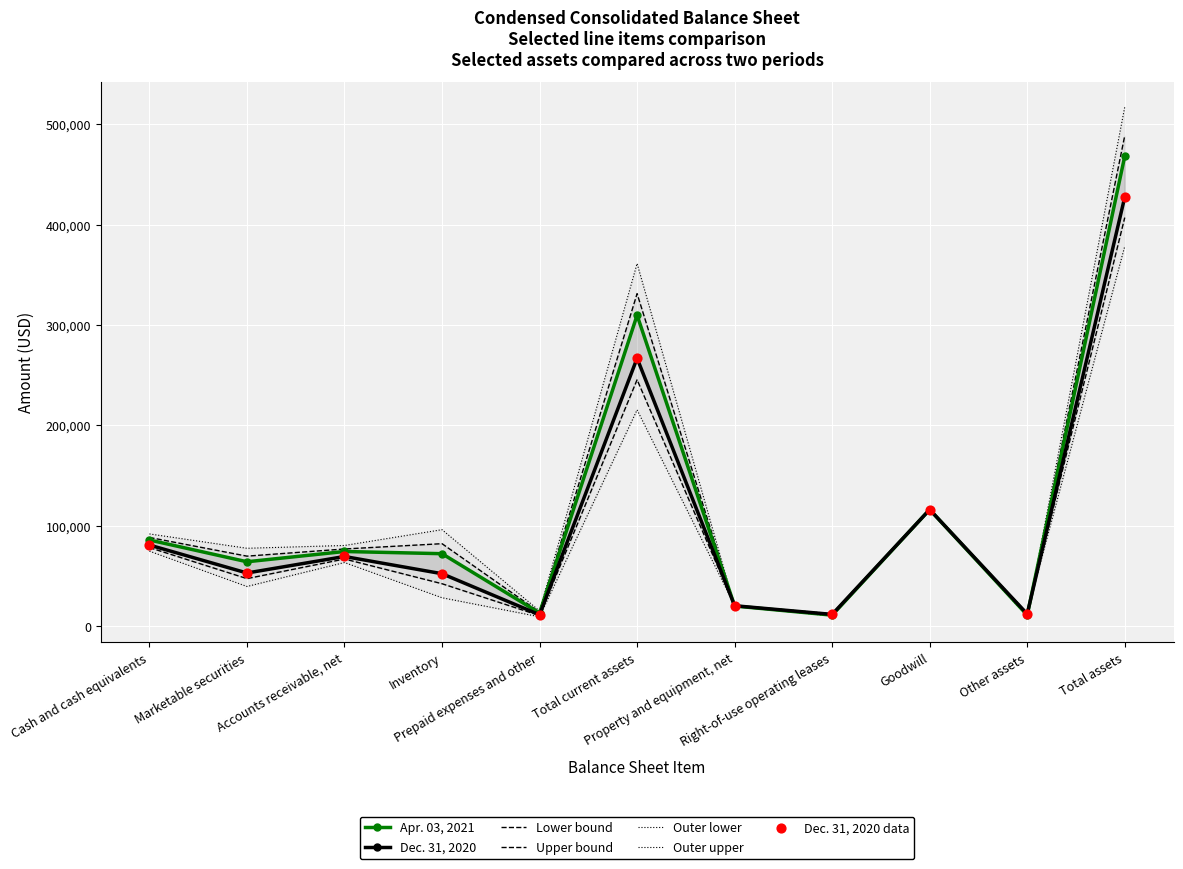

At how many categories does at least one series exceed 142977?

2